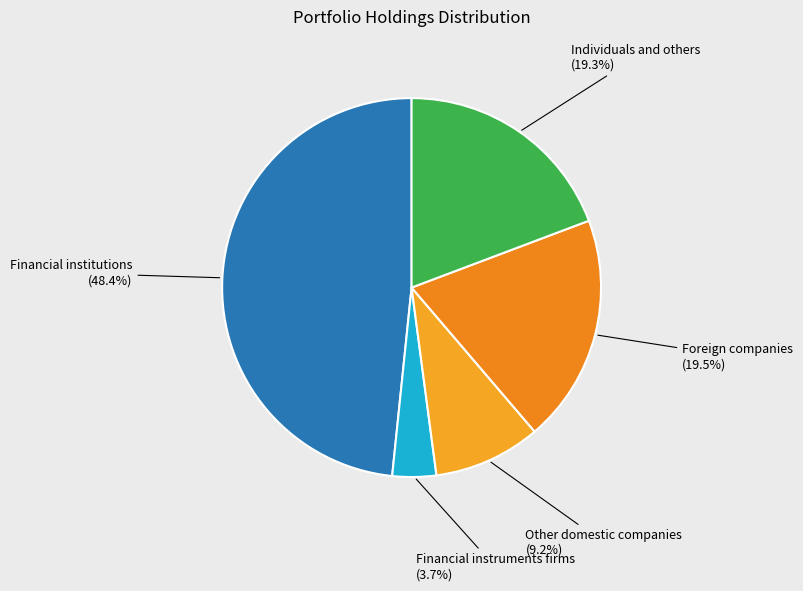

Is Other domestic companies the majority of the pie?

No